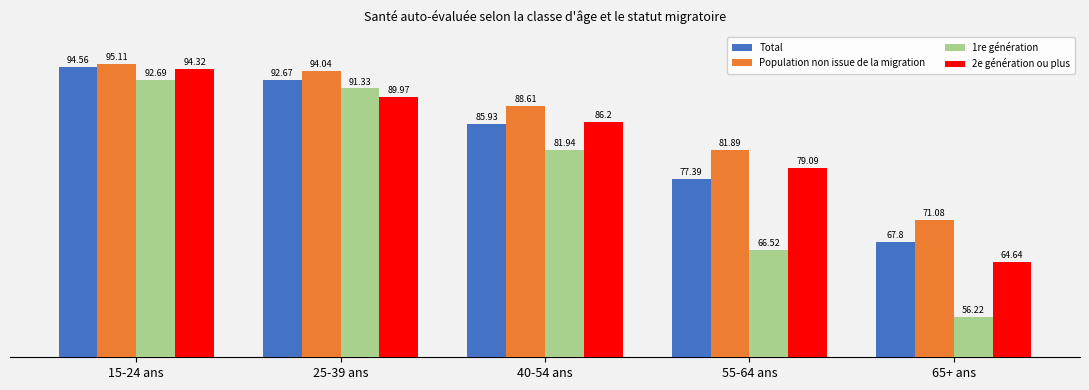

What are all the series names shown in the legend?

Total, Population non issue de la migration, 1re génération, 2e génération ou plus